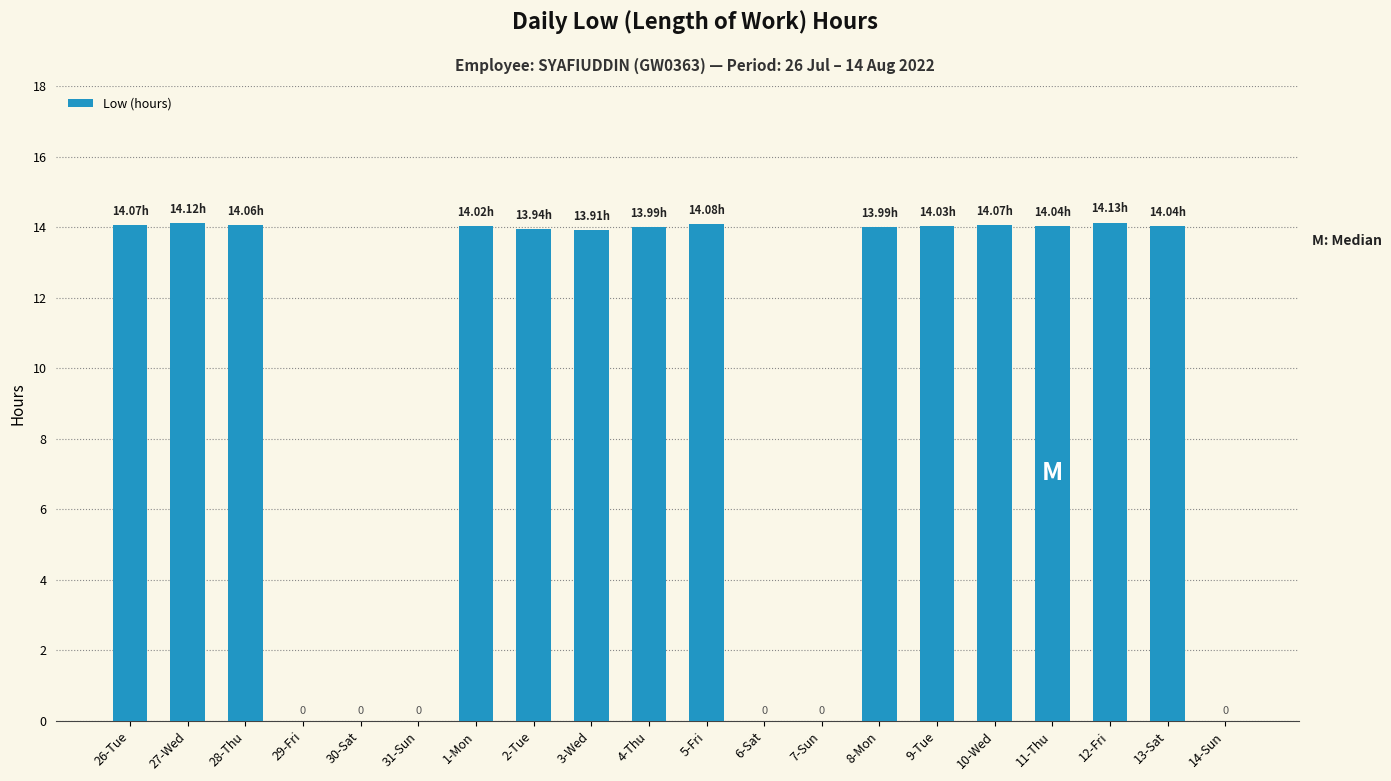

Does the chart contain stacked bars?

No